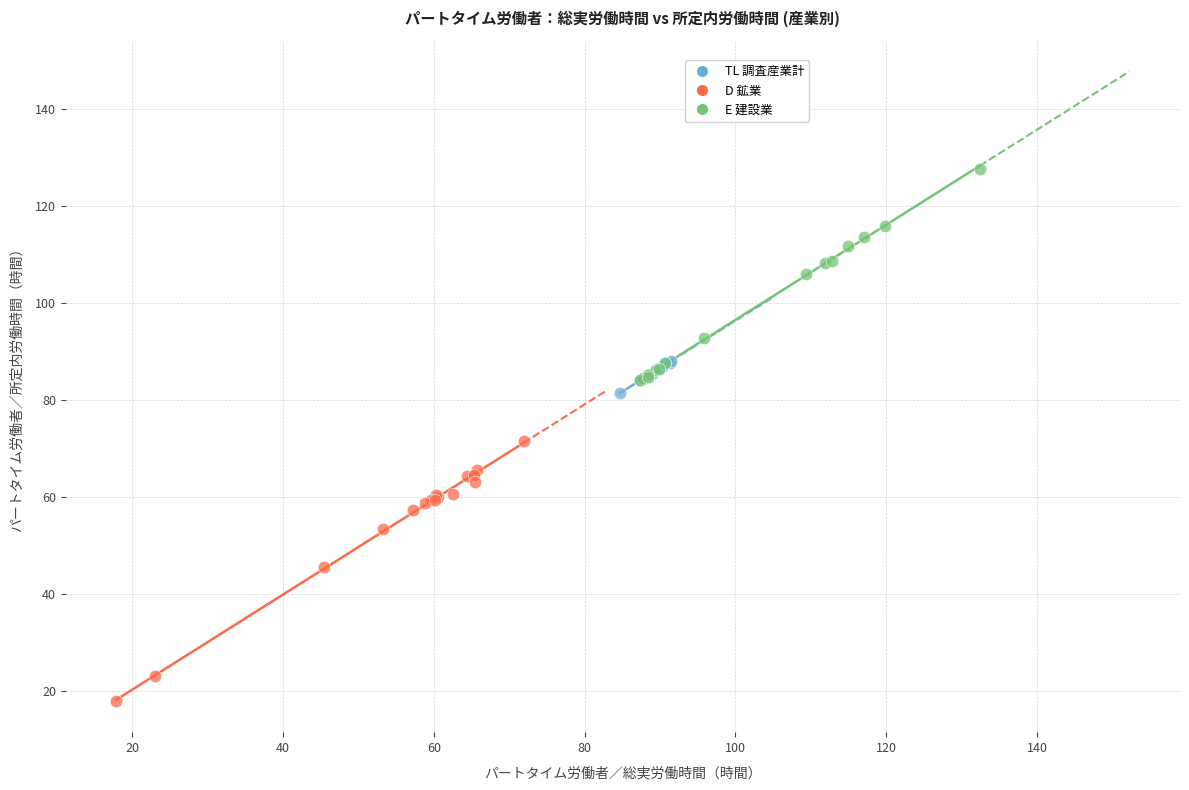

Which series has the widest spread of Y values?

D 鉱業